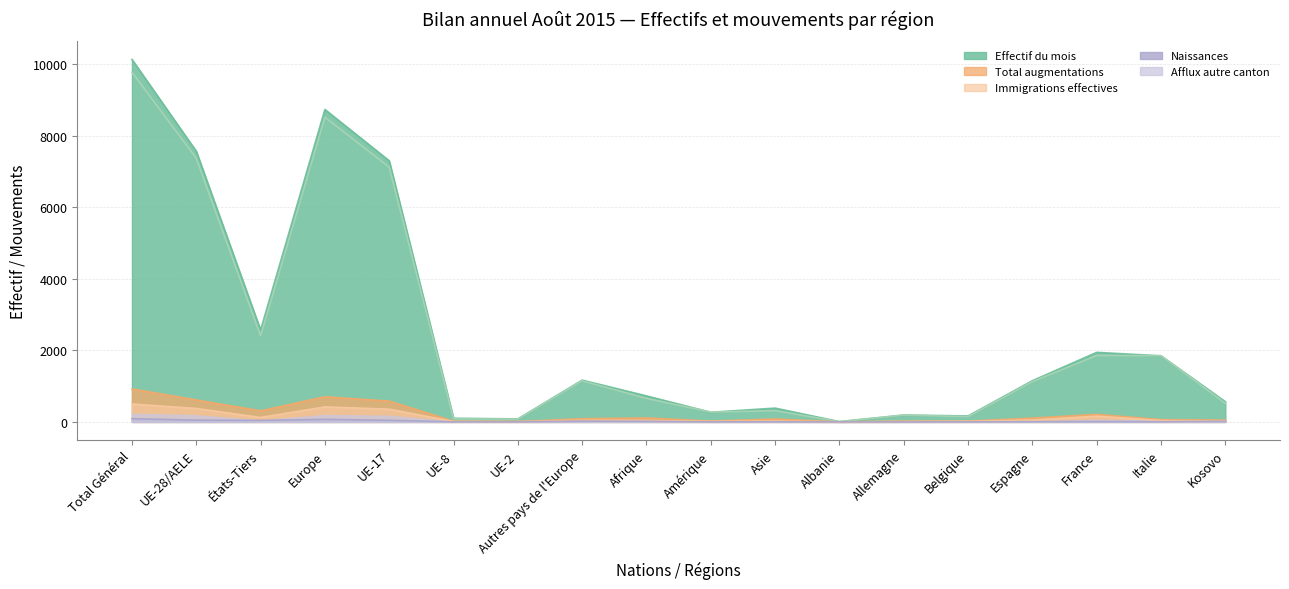

What is the greatest value displayed?

10128